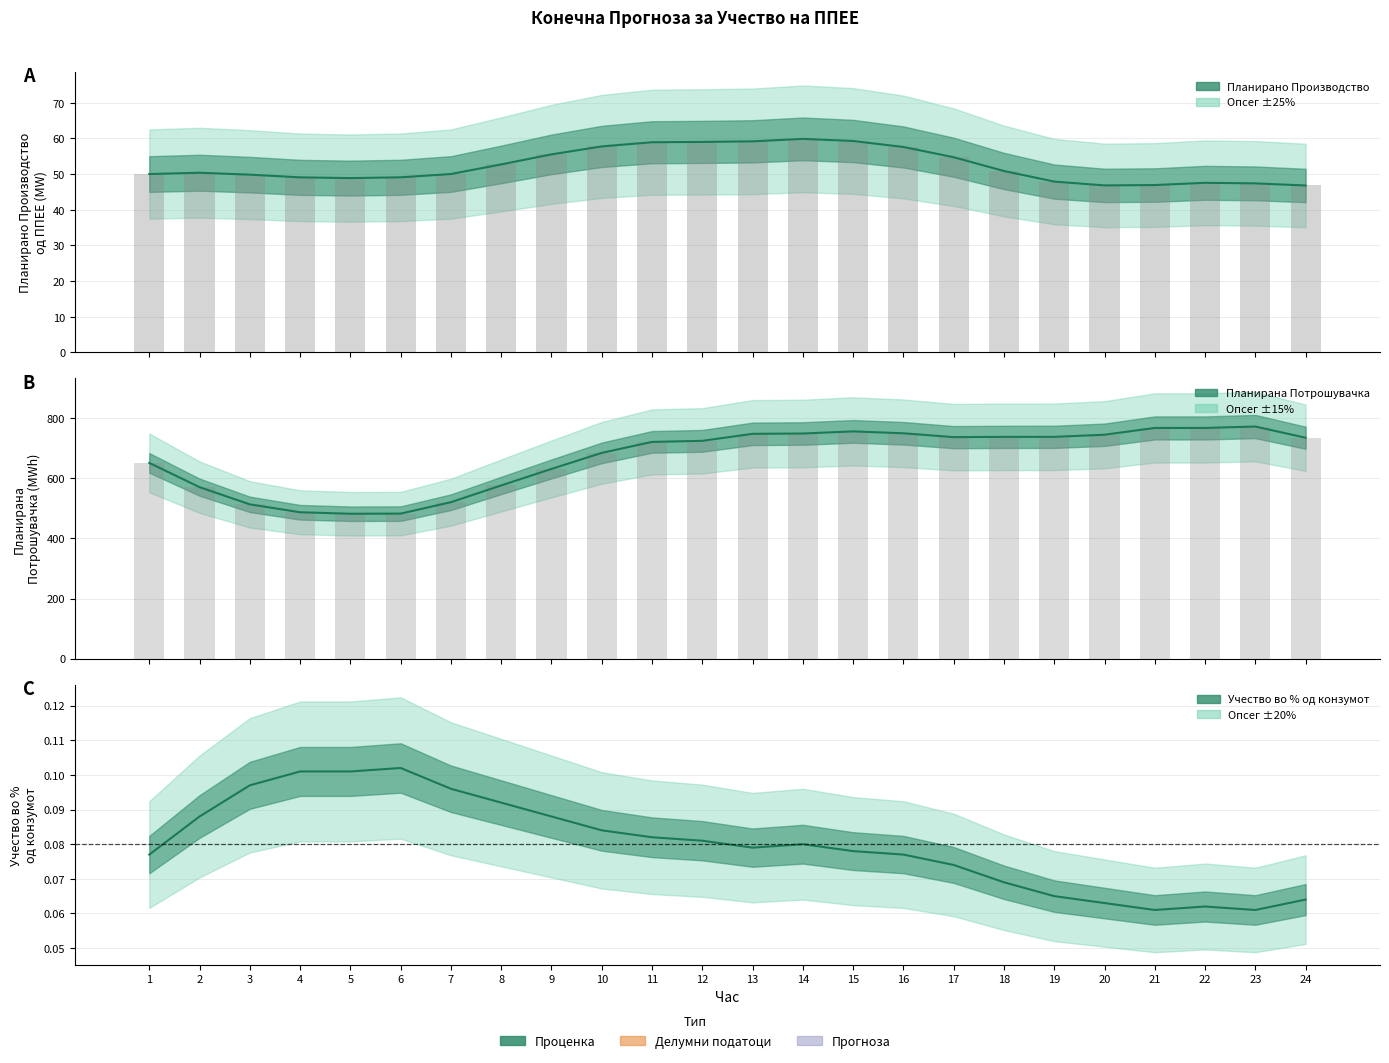

At how many categories does at least one series exceed 675?

15